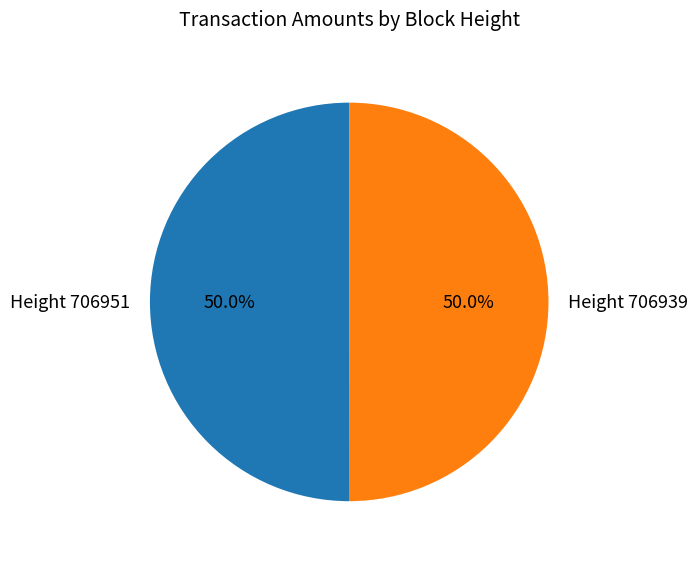

To the nearest percent, what portion does Height 706939 represent?

50%